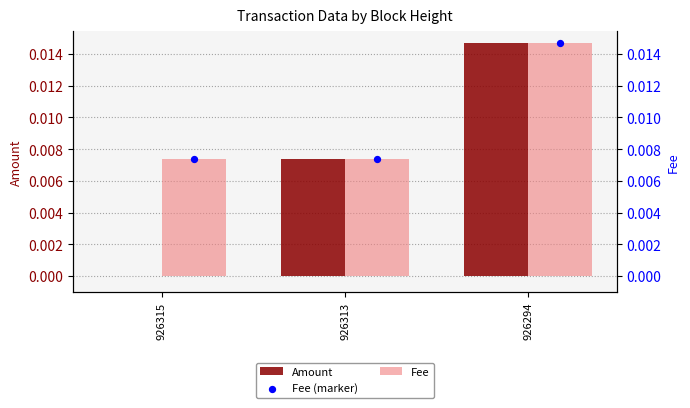

Which series contains the lowest Y value?

Amount